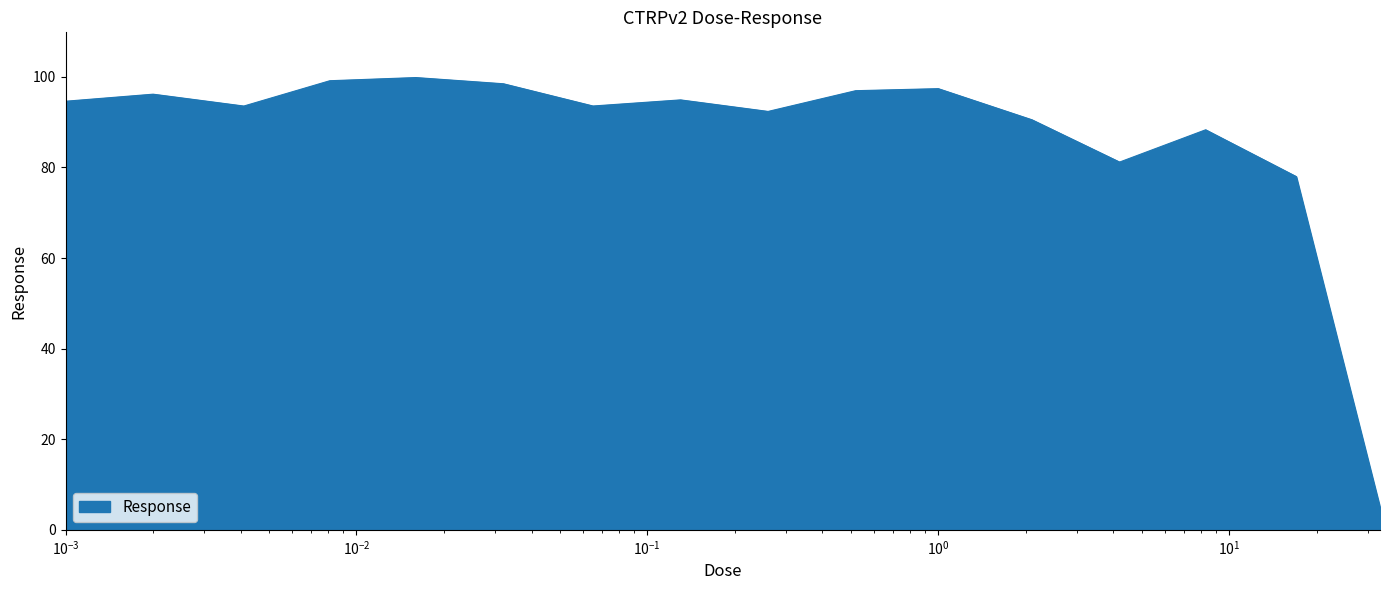

What is the minimum value shown in the chart?

5.0